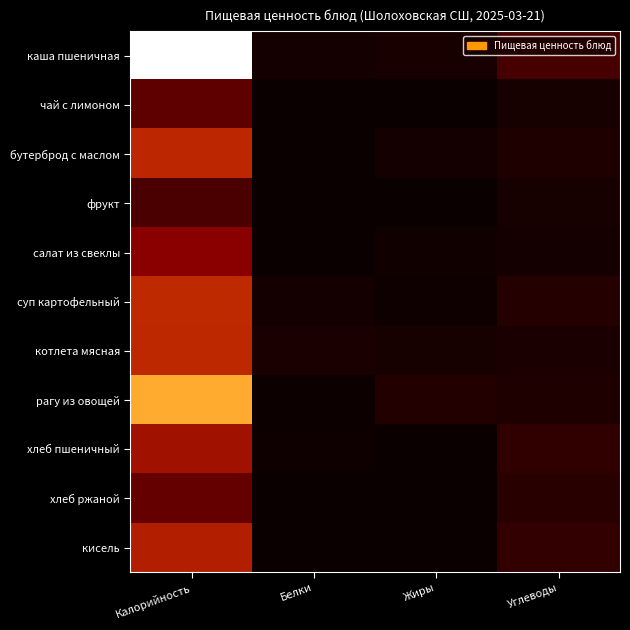

Between Калорийность and Белки, which series saw the biggest shift?

каша пшеничная